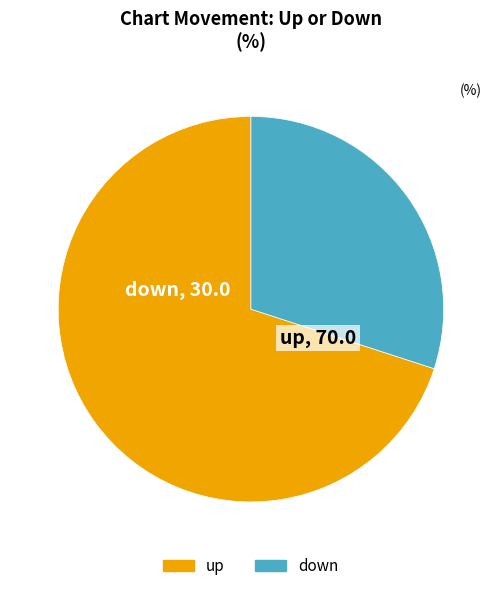

Is it true that up is 78% of the pie?

False